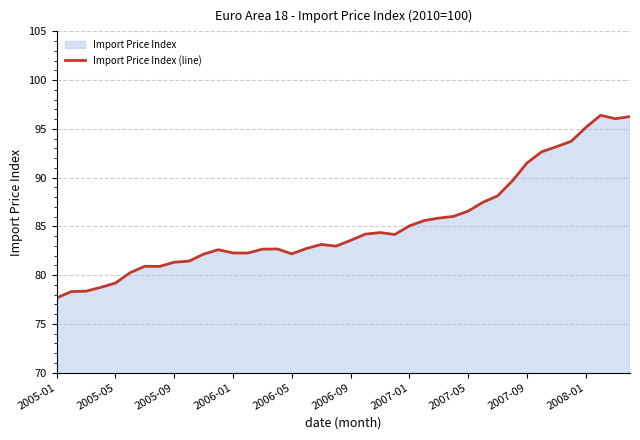

What is the average value?

85.2